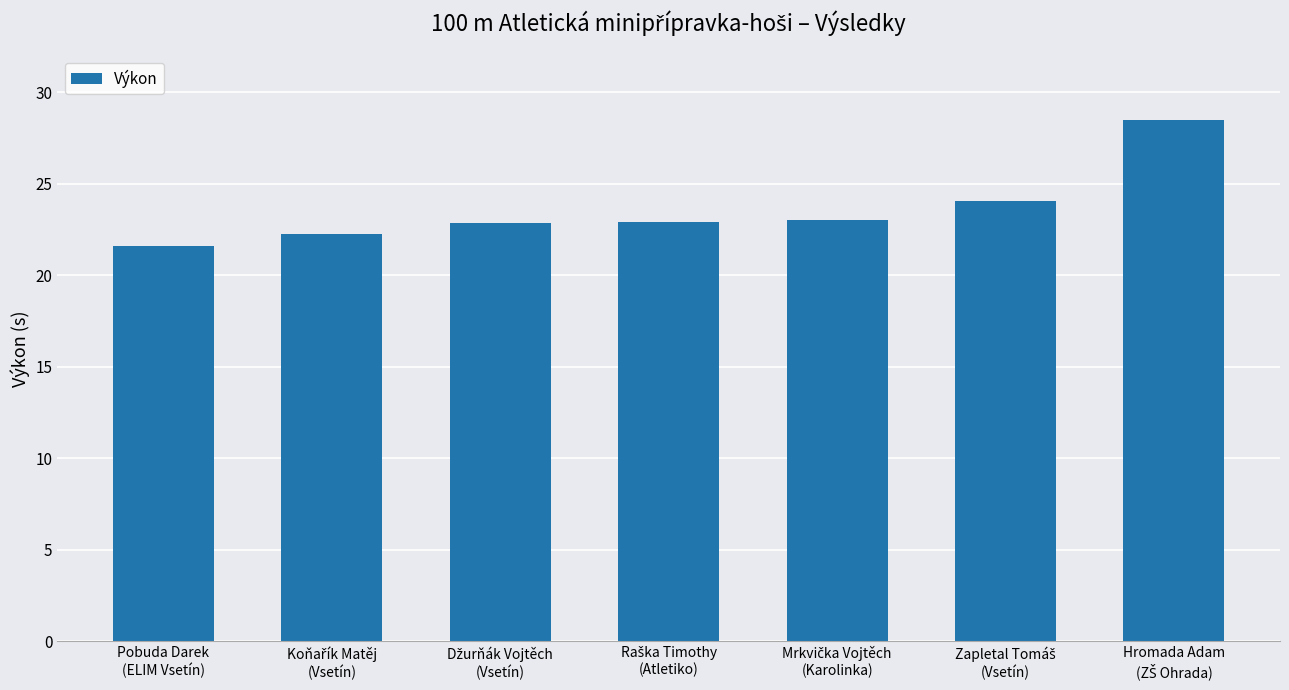

What is the minimum value shown in the chart?

21.6